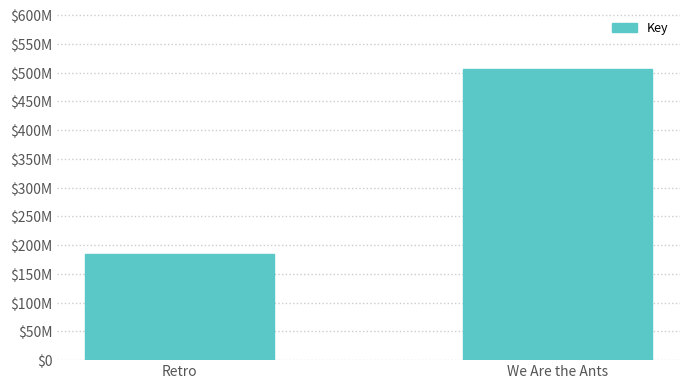

Are the bars horizontal?

No